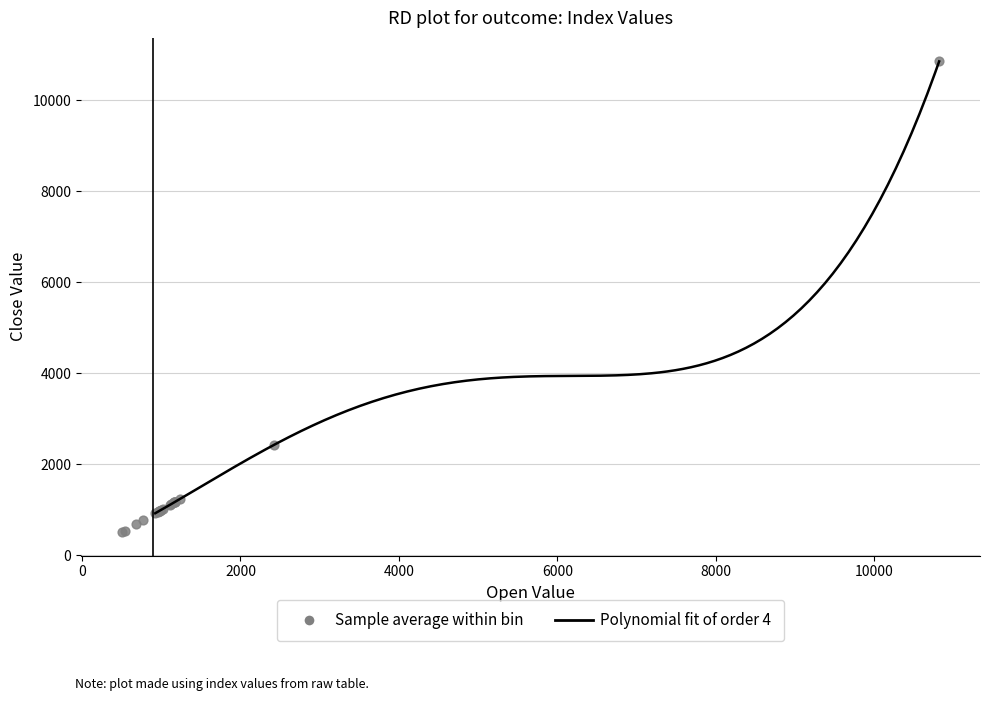

What Y value in the scatter plot is closest to 5684?

2429.3